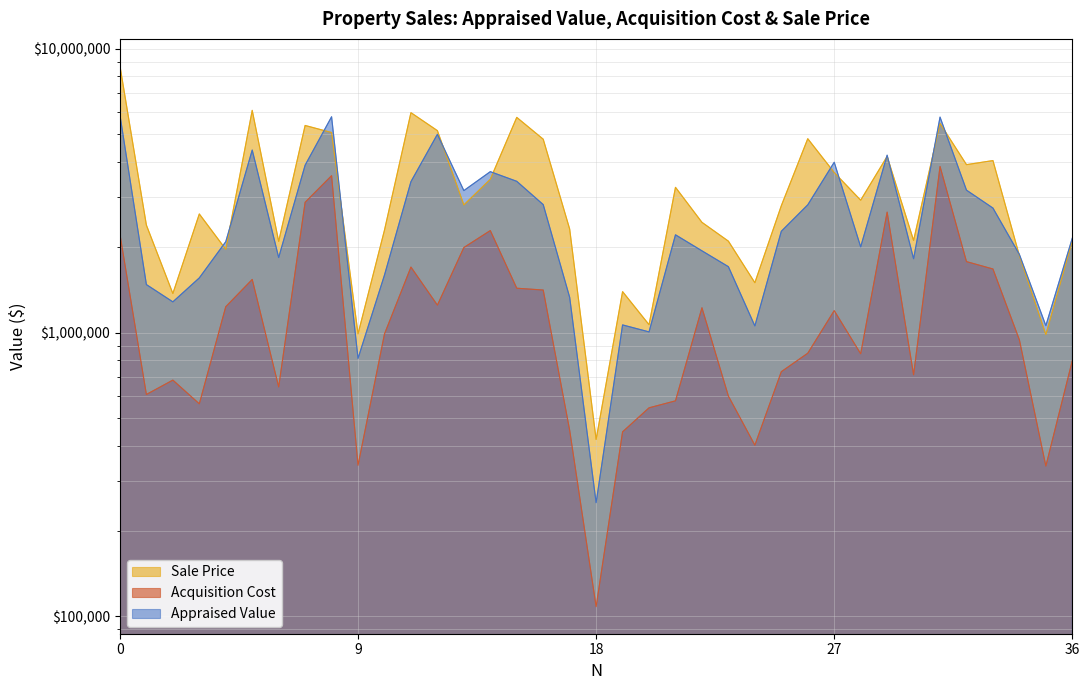

True or false: Acquisition Cost and Appraised Value cross at least once.

False